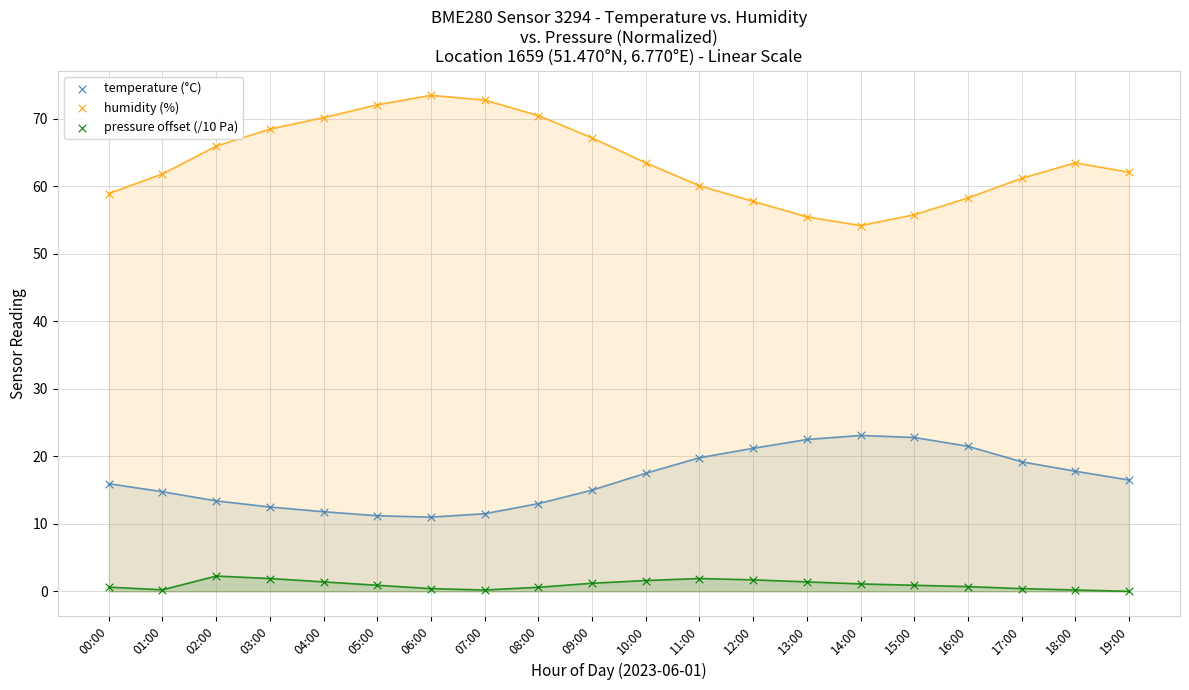

Which series reaches the maximum Y coordinate?

humidity (%)